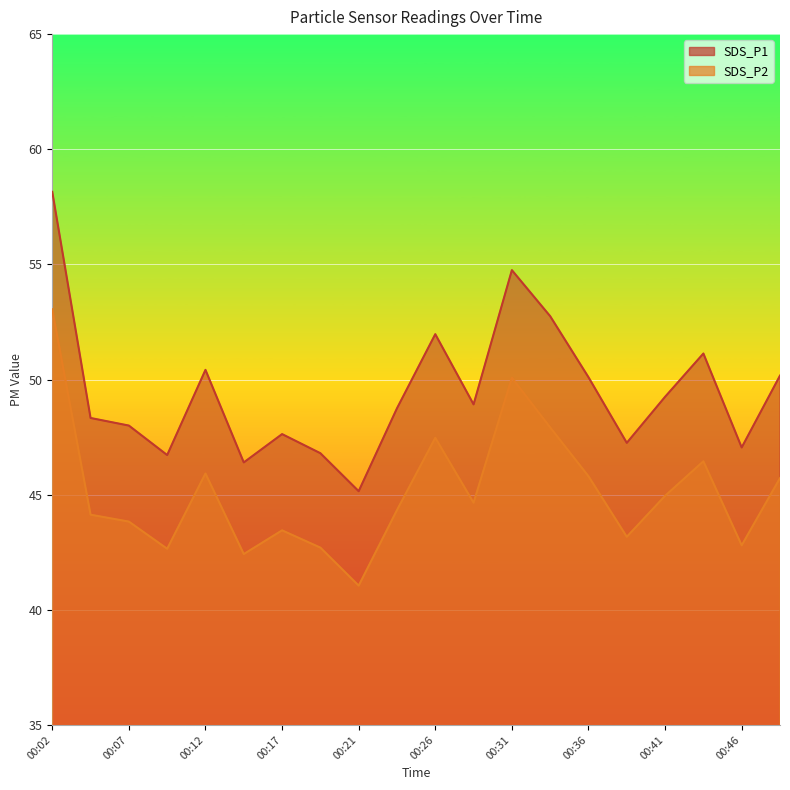

Reading left to right, list all the values displayed in this chart.

SDS_P1: 00:02=58.1	00:04=48.3	00:07=48.0	00:09=46.7	00:12=50.4	00:14=46.4	00:17=47.6	00:19=46.8	00:21=45.1	00:24=48.8	00:26=52.0	00:29=48.9	00:31=54.8	00:34=52.8	00:36=50.1	00:39=47.2	00:41=49.2	00:44=51.1	00:46=47.0	00:48=50.2
SDS_P2: 00:02=53.0	00:04=44.1	00:07=43.8	00:09=42.6	00:12=45.9	00:14=42.4	00:17=43.5	00:19=42.7	00:21=41.0	00:24=44.3	00:26=47.5	00:29=44.6	00:31=50.1	00:34=47.9	00:36=45.8	00:39=43.2	00:41=45.0	00:44=46.5	00:46=42.8	00:48=45.7